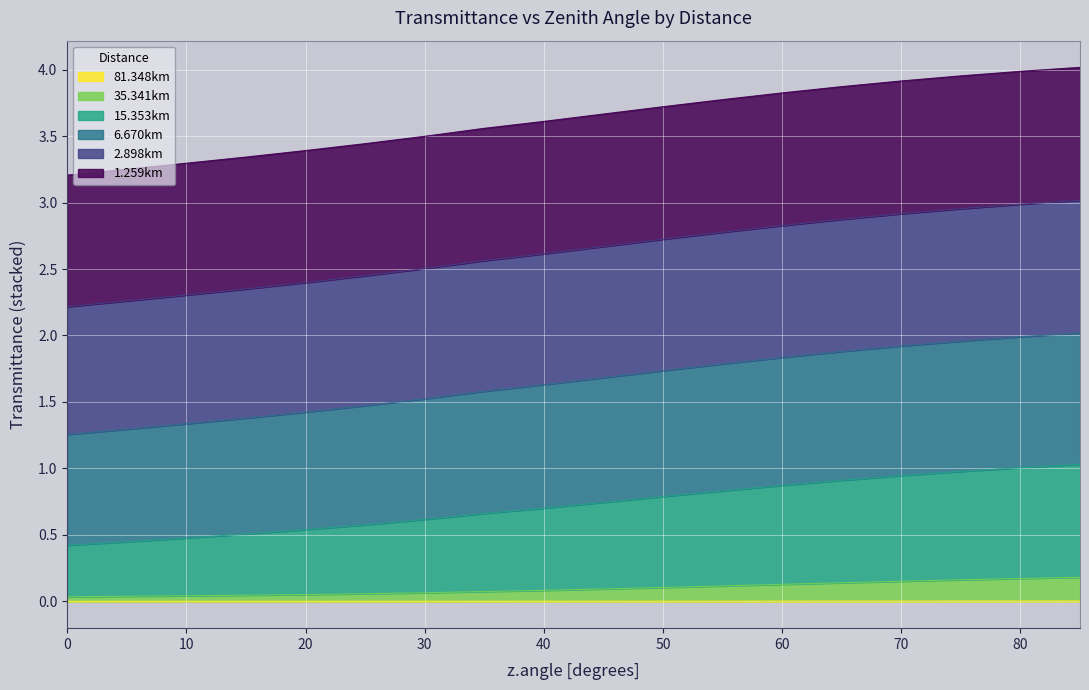

Is it true that 2.898km equals 2.4 at 25?

True